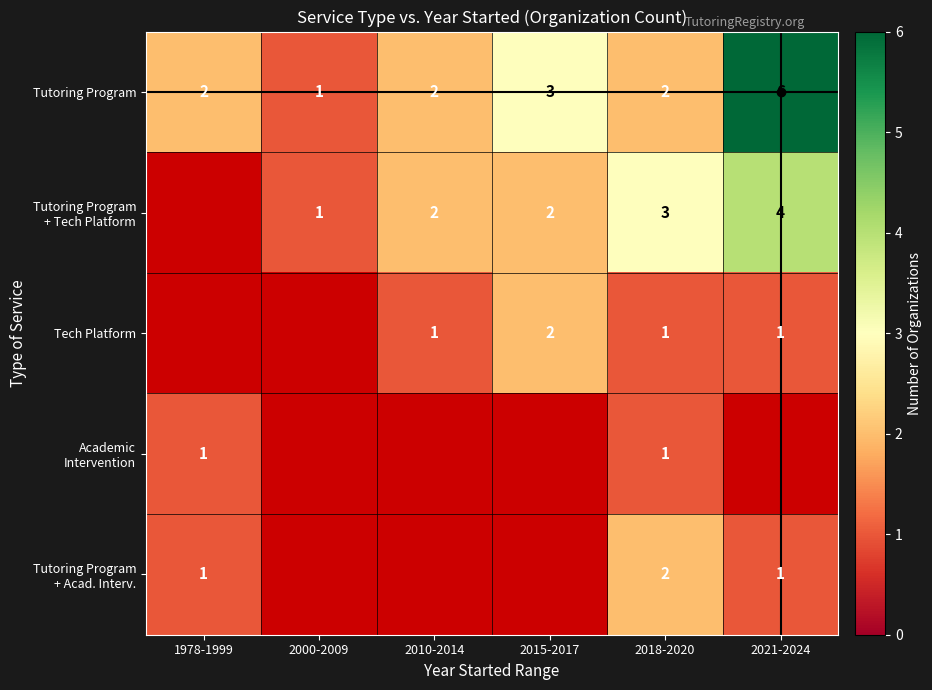

At which category is the sum across all series the highest?

2018-2020